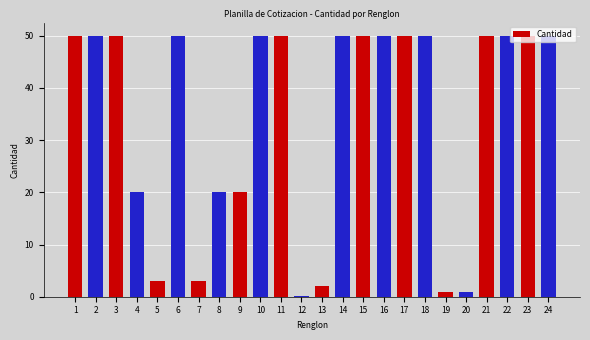

How many bars are there in total?

24